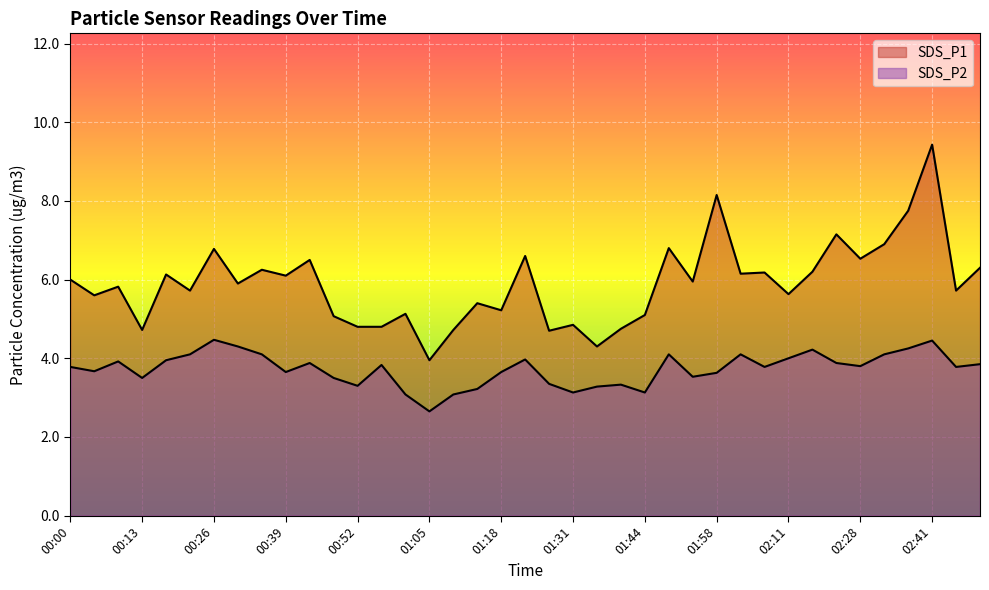

Which series has the largest total across all categories?

SDS_P1